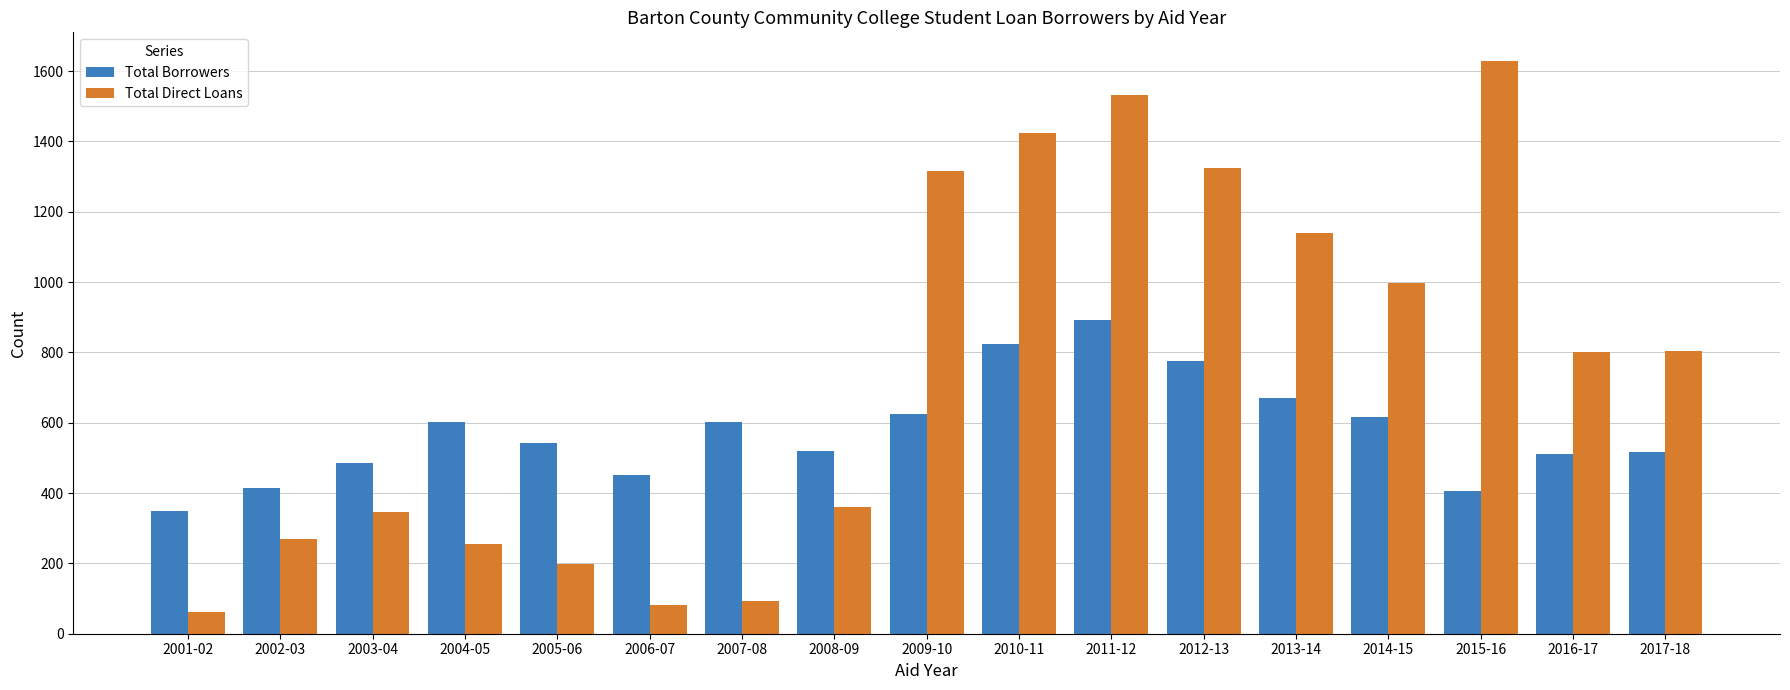

How many data points in Total Direct Loans are less than 800?

8